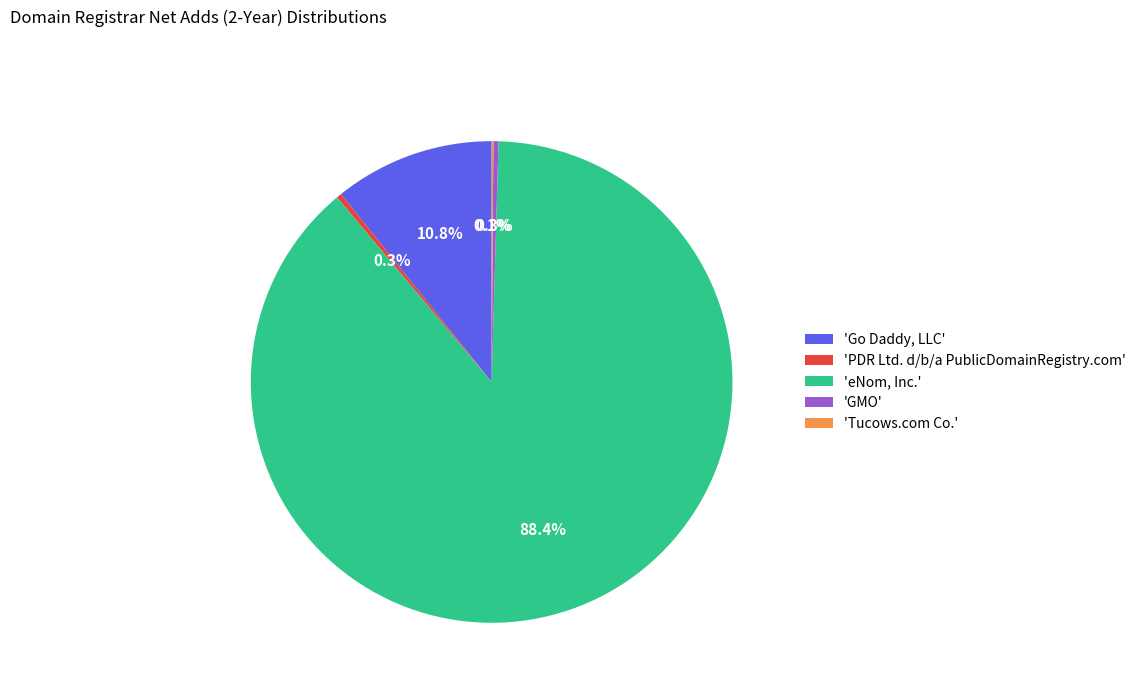

Which category accounts for the majority?

'eNom, Inc.'